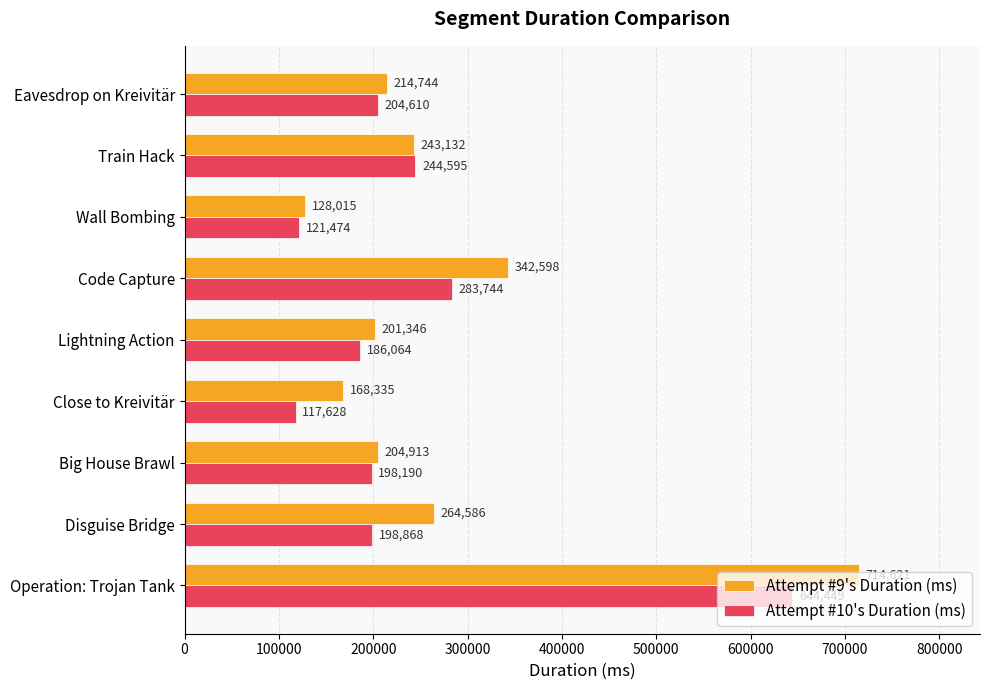

At which category is the sum across all series the highest?

Operation: Trojan Tank